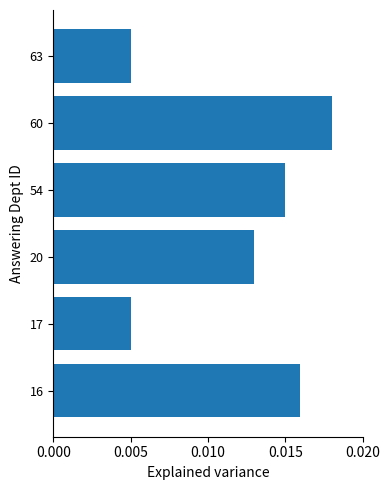

Are the bars horizontal?

Yes